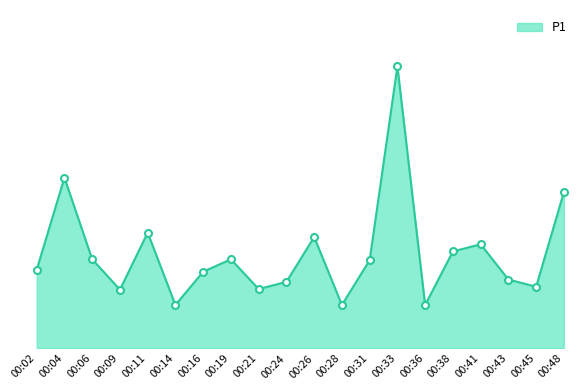

What is the average value?

3.3